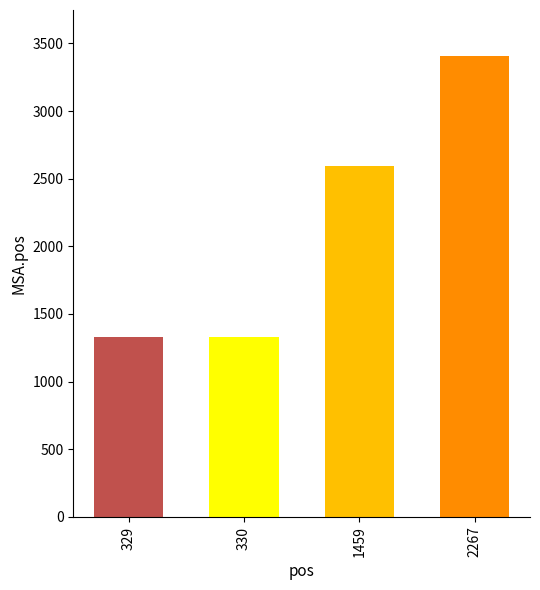

The chart shows a value of 985 at 2267. True or false?

False